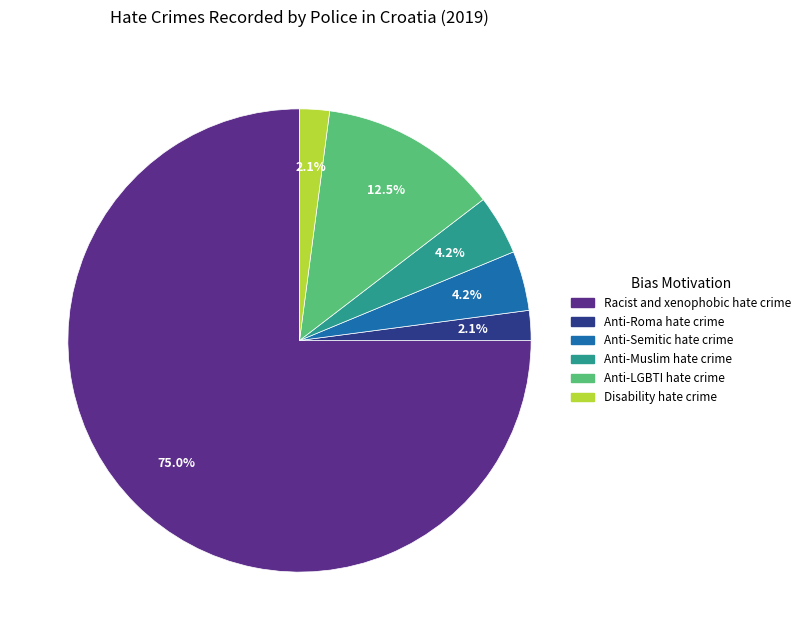

Is there a majority slice in this chart?

Yes